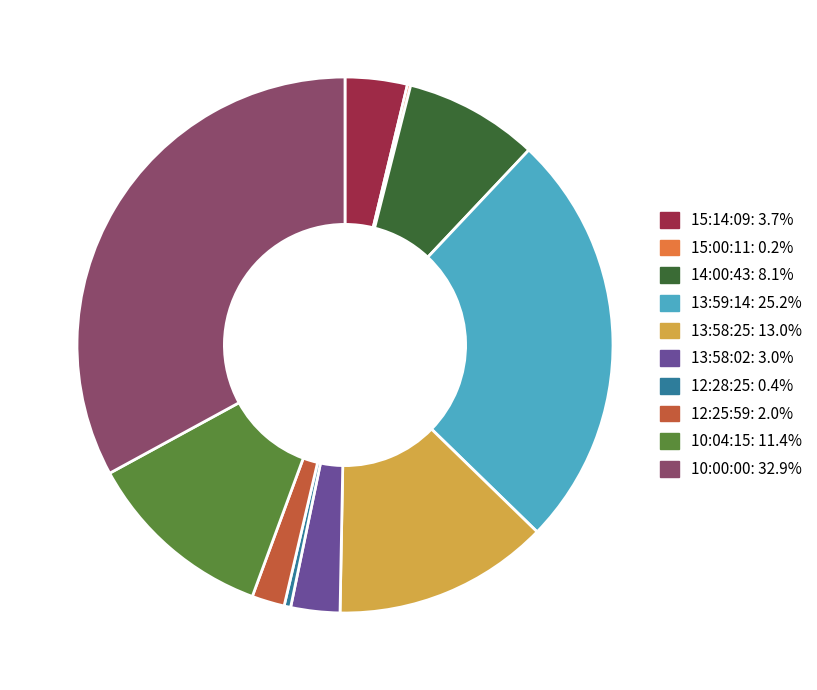

Which has a higher value, 13:58:02 or 10:00:00?

10:00:00